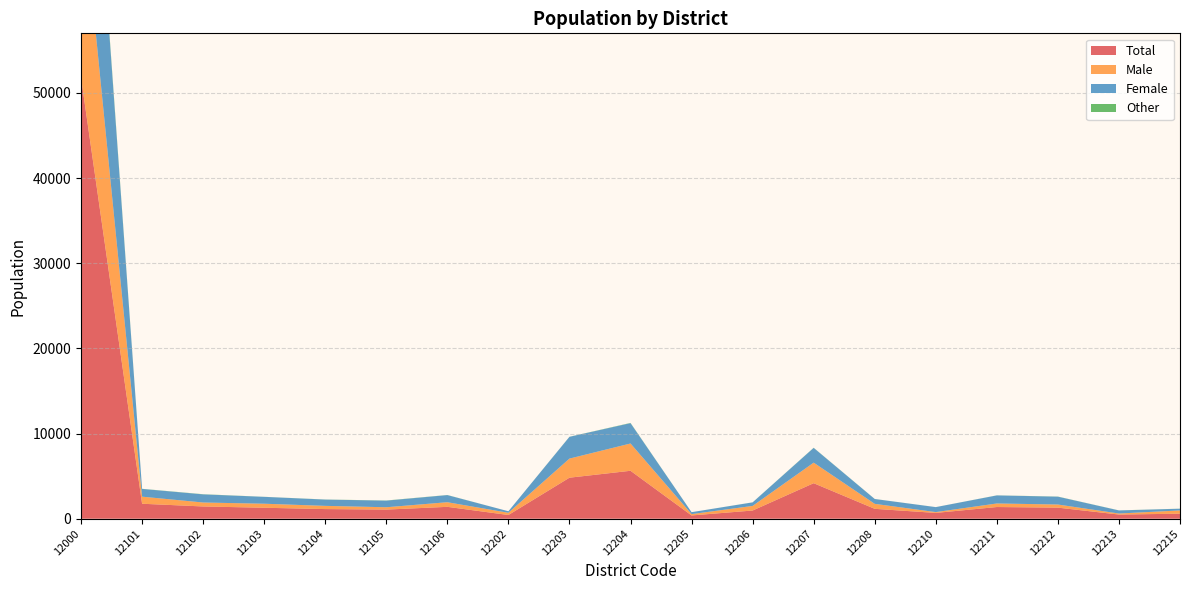

Reading left to right, list all the values displayed in this chart.

Total: 12000=51821	12101=1760	12102=1441	12103=1290	12104=1133	12105=1073	12106=1397	12202=438	12203=4820	12204=5632	12205=386	12206=964	12207=4173	12208=1163	12210=684	12211=1375	12212=1302	12213=491	12215=592
Male: 12000=22533	12101=831	12102=464	12103=473	12104=378	12105=275	12106=542	12202=262	12203=2242	12204=3204	12205=157	12206=540	12207=2413	12208=584	12210=96	12211=417	12212=367	12213=121	12215=383
Female: 12000=28754	12101=910	12102=954	12103=806	12104=737	12105=776	12106=836	12202=176	12203=2557	12204=2387	12205=226	12206=416	12207=1733	12208=569	12210=583	12211=946	12212=920	12213=361	12215=200
Other: 12000=399	12101=14	12102=20	12103=7	12104=11	12105=19	12106=13	12202=0	12203=9	12204=28	12205=1	12206=6	12207=16	12208=6	12210=3	12211=9	12212=15	12213=8	12215=8